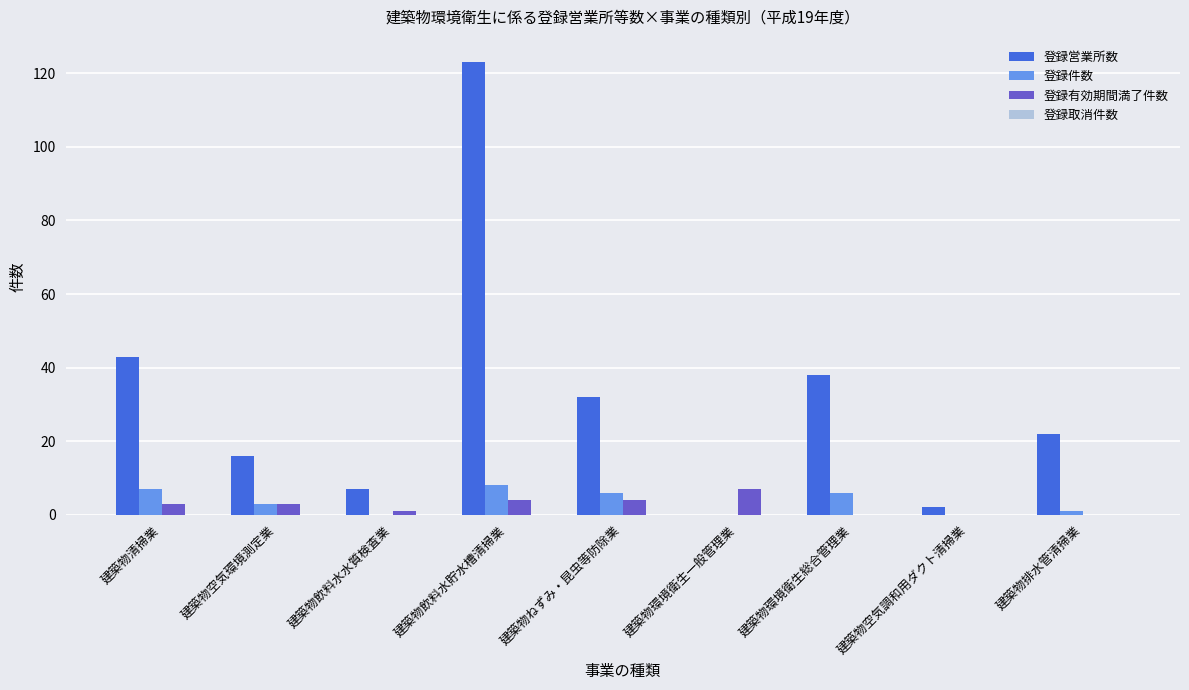

The value of 登録営業所数 at 建築物ねずみ・昆虫等防除業 is 32. True or false?

True